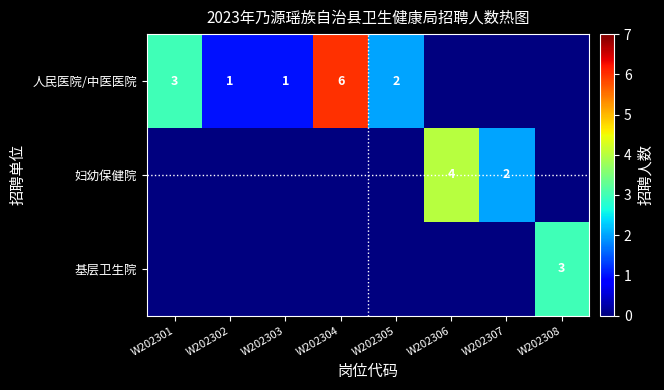

What is the difference between the highest and lowest values at W202302?

1